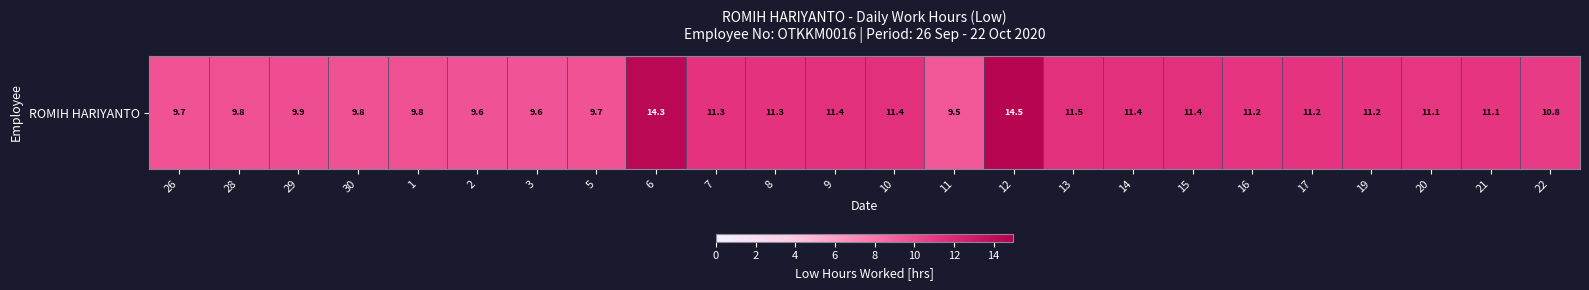

True or false: the data shows 11.4 at 10.

True